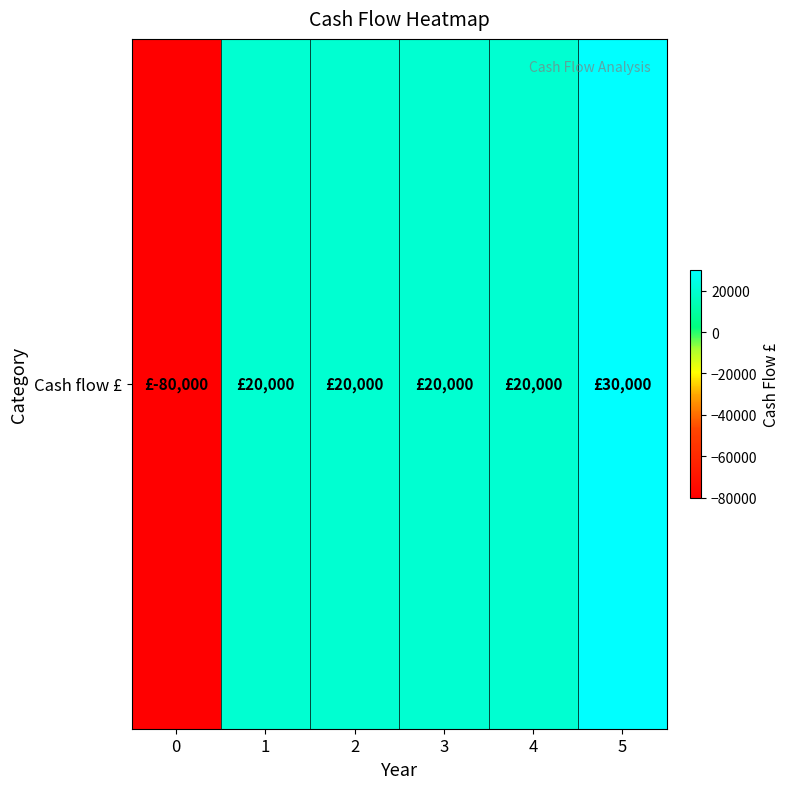

What is the difference between the values at 5 and 4?

10000